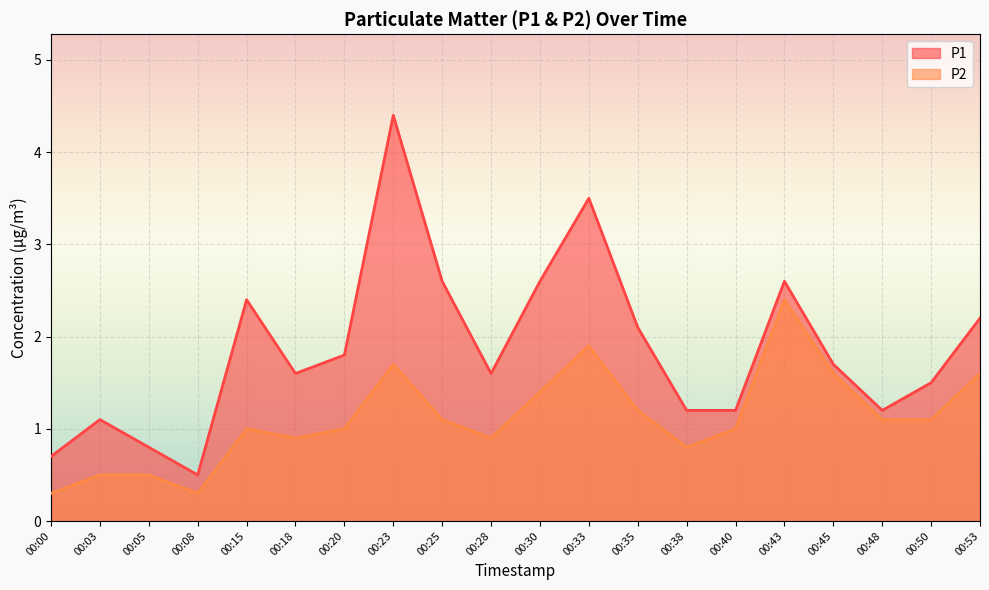

Which category has the highest value in the P1 series?

00:23